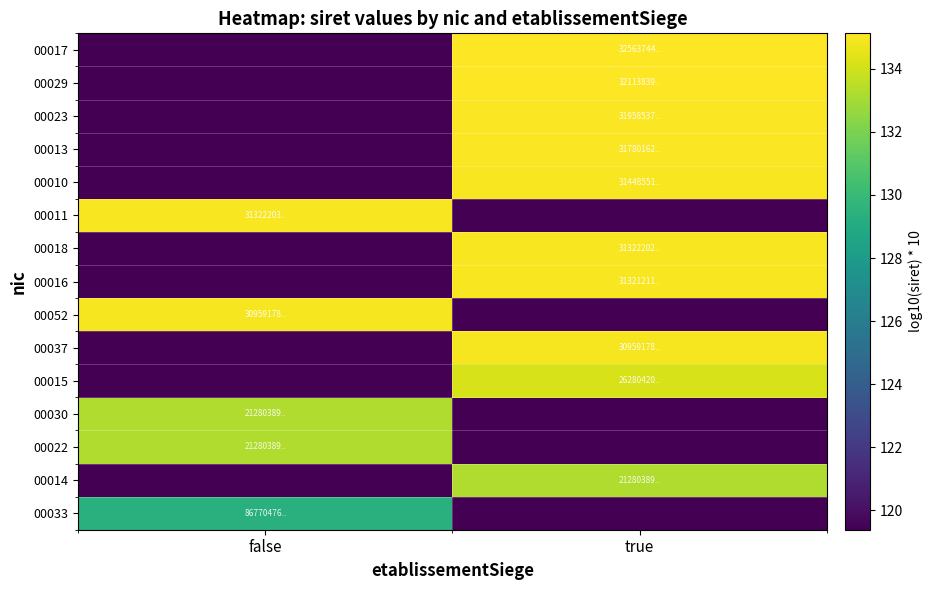

Which label corresponds to the smallest value in the chart?

true